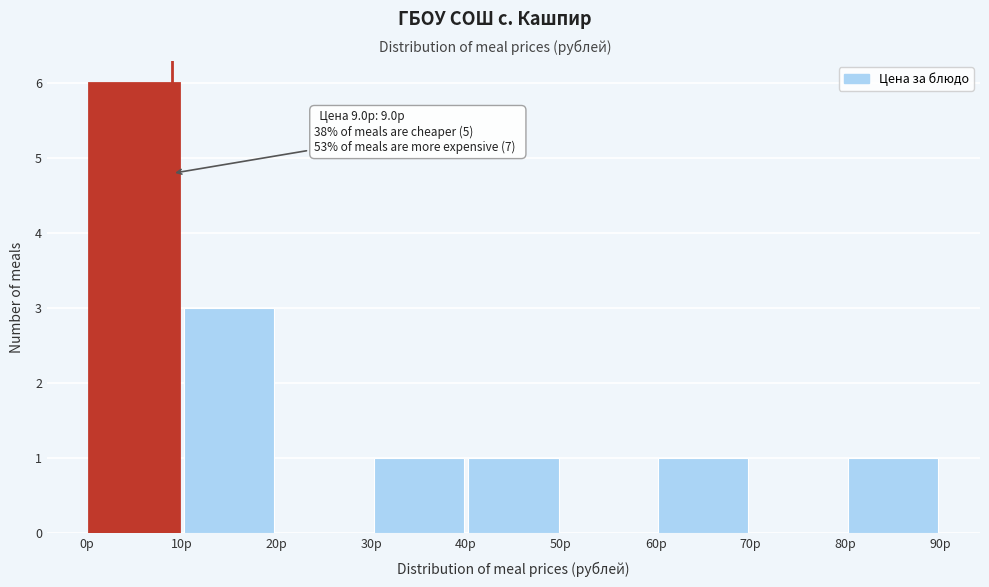

Over which range of the x-axis is the bar tallest?

0 to 10